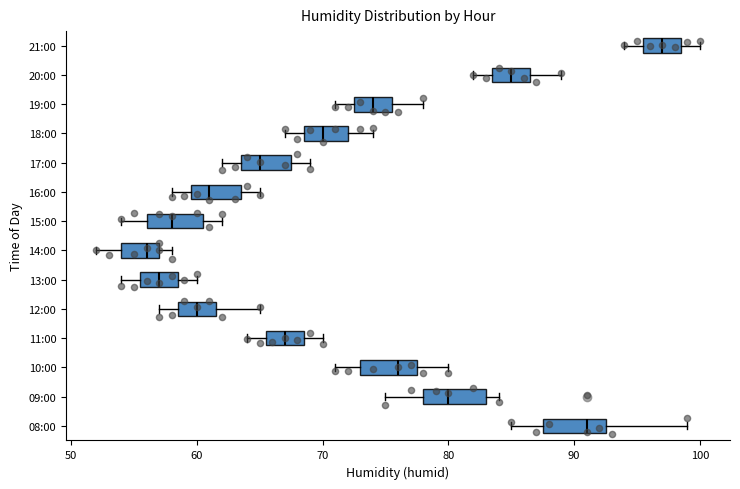

Which box has the furthest to the right median line?

21:00